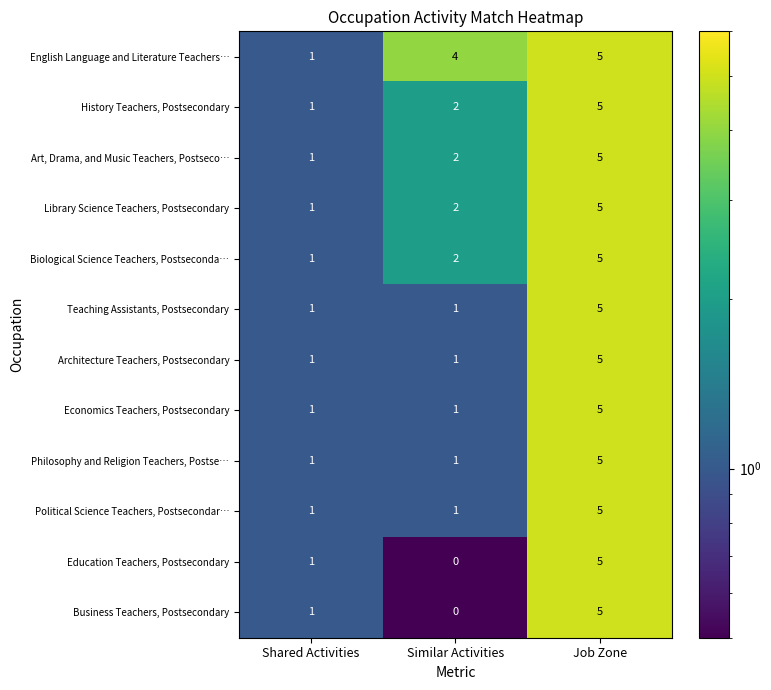

What is the maximum value shown in the chart?

5